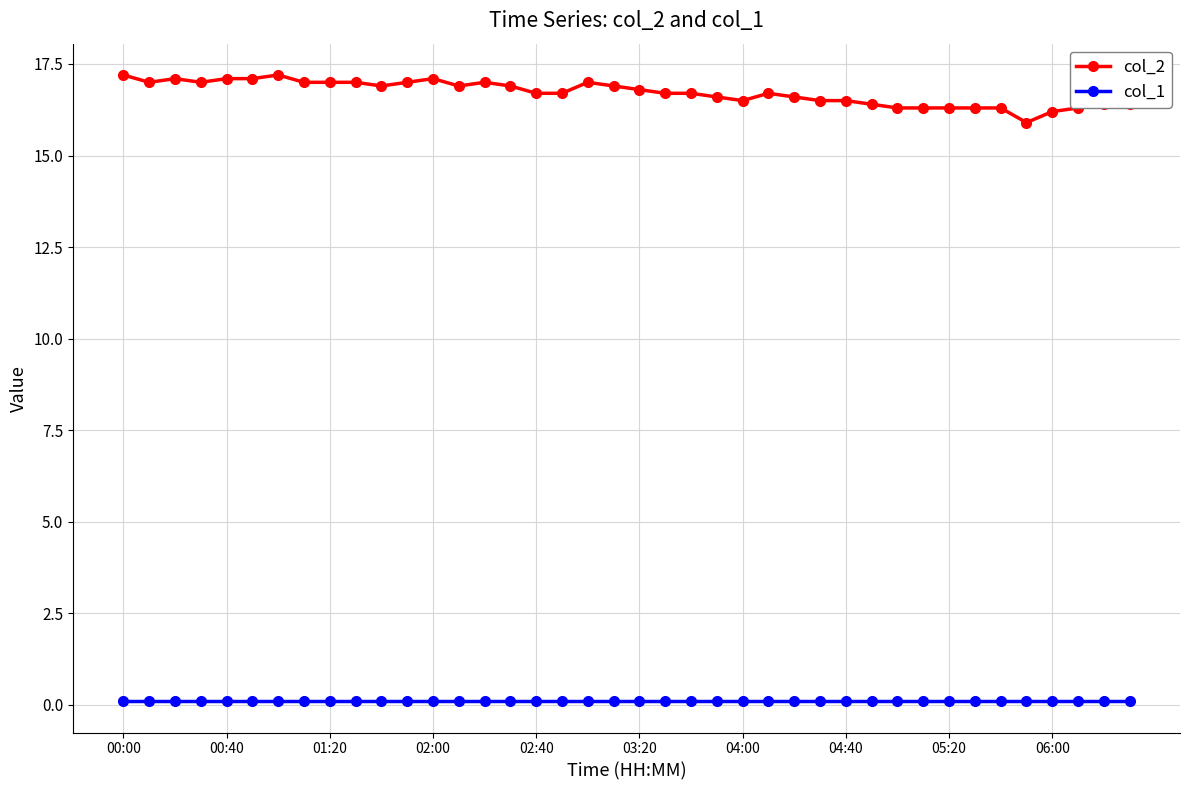

What is the highest value of the col_2 series?

17.2